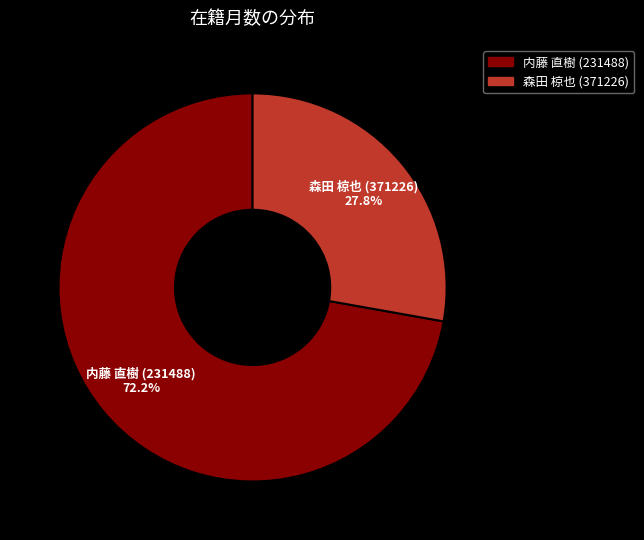

To the nearest percent, what is the difference between the 内藤 直樹 (231488) and 森田 椋也 (371226) slice percentages?

44%